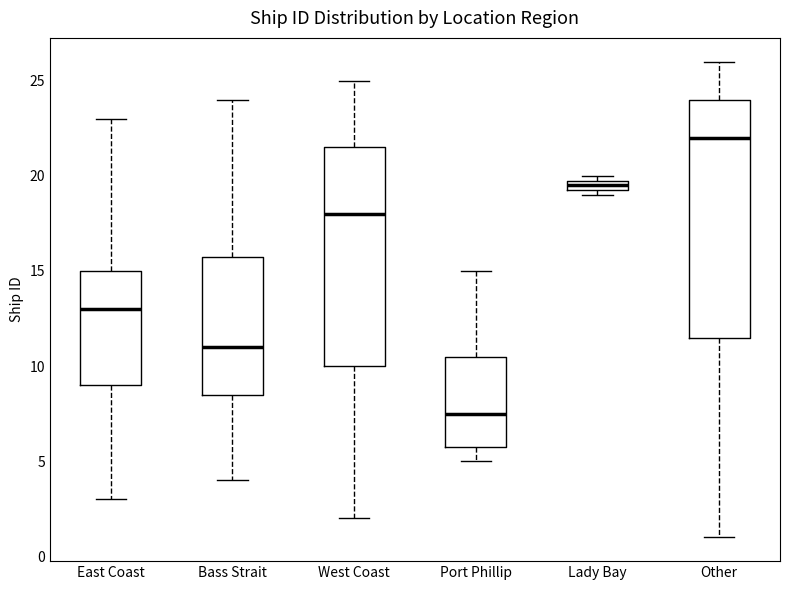

Comparing the boxes themselves (not the whiskers), which one is the tallest?

Other